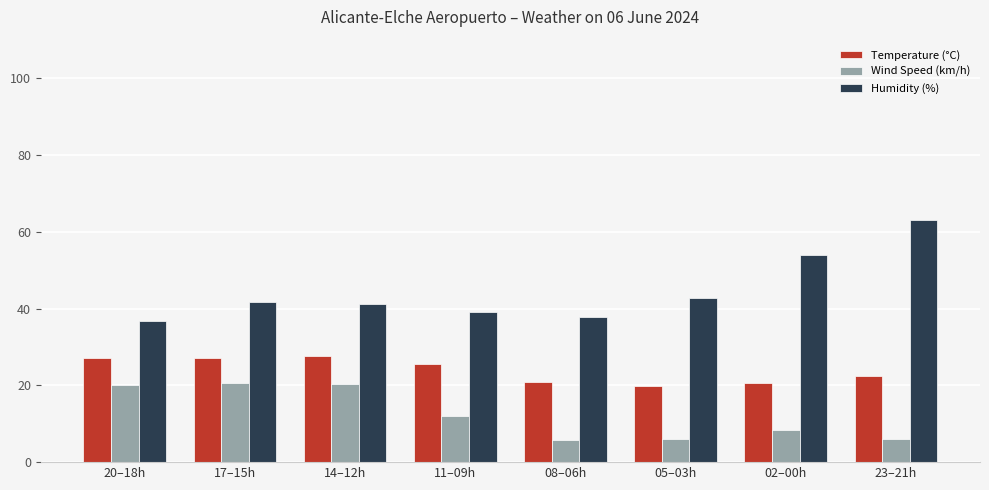

The Humidity (%) series shows 76.6 at 02–00h. True or false?

False